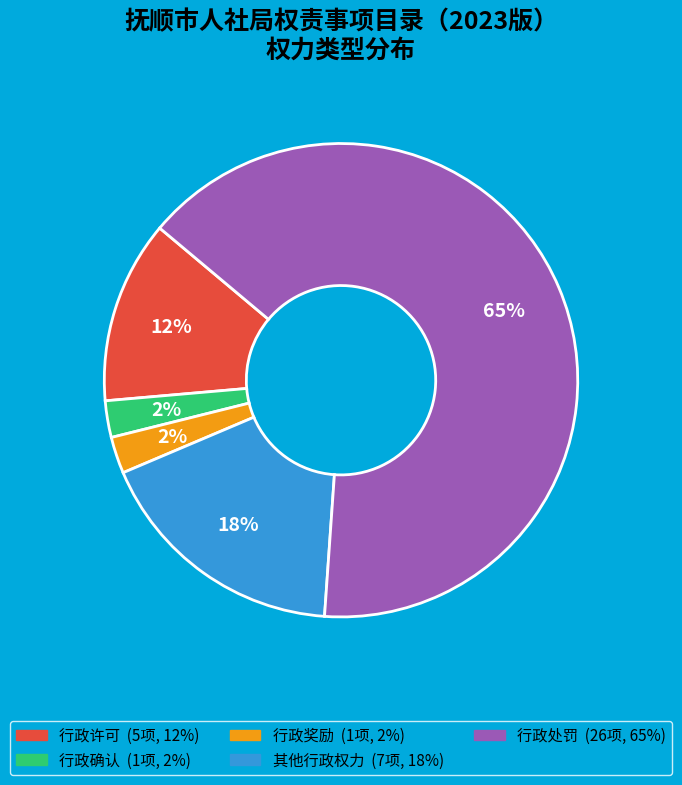

Which slice represents more than half of the pie?

行政处罚